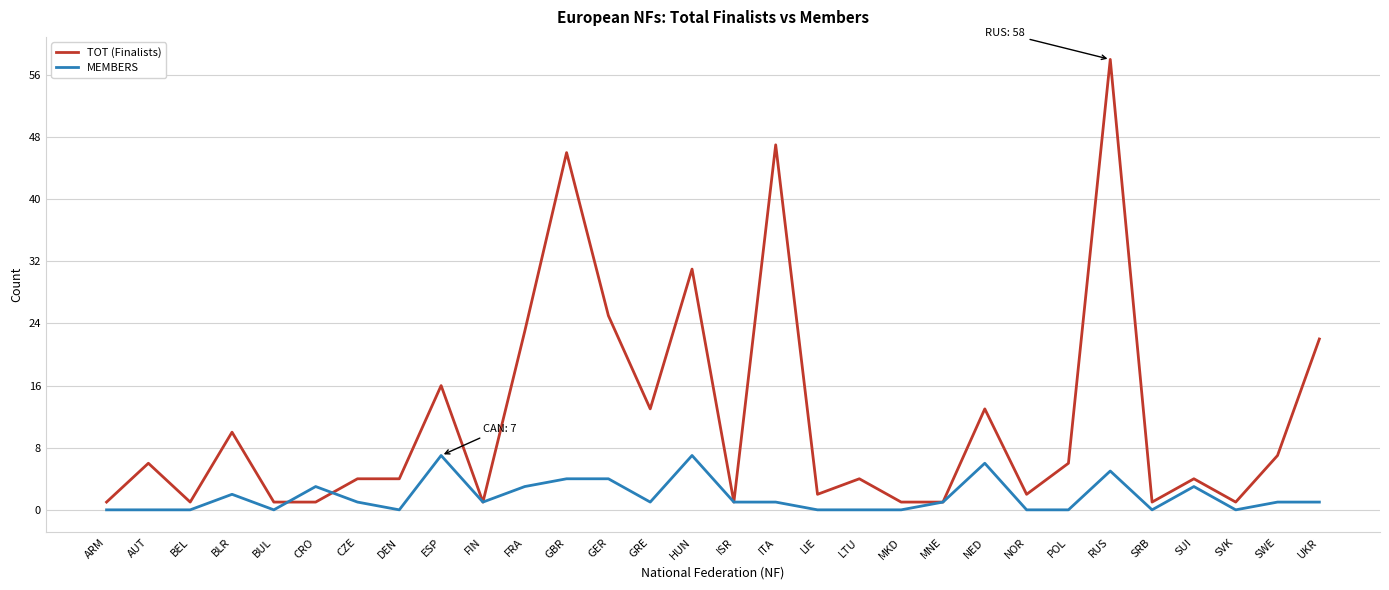

Count the MEMBERS values in the range 0 to 3.

24